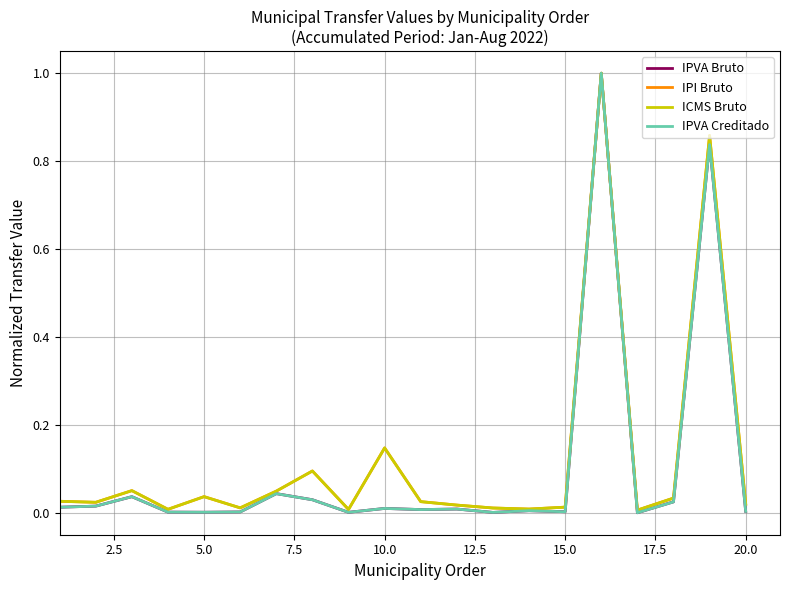

What is the maximum value for IPVA Bruto?

1.0